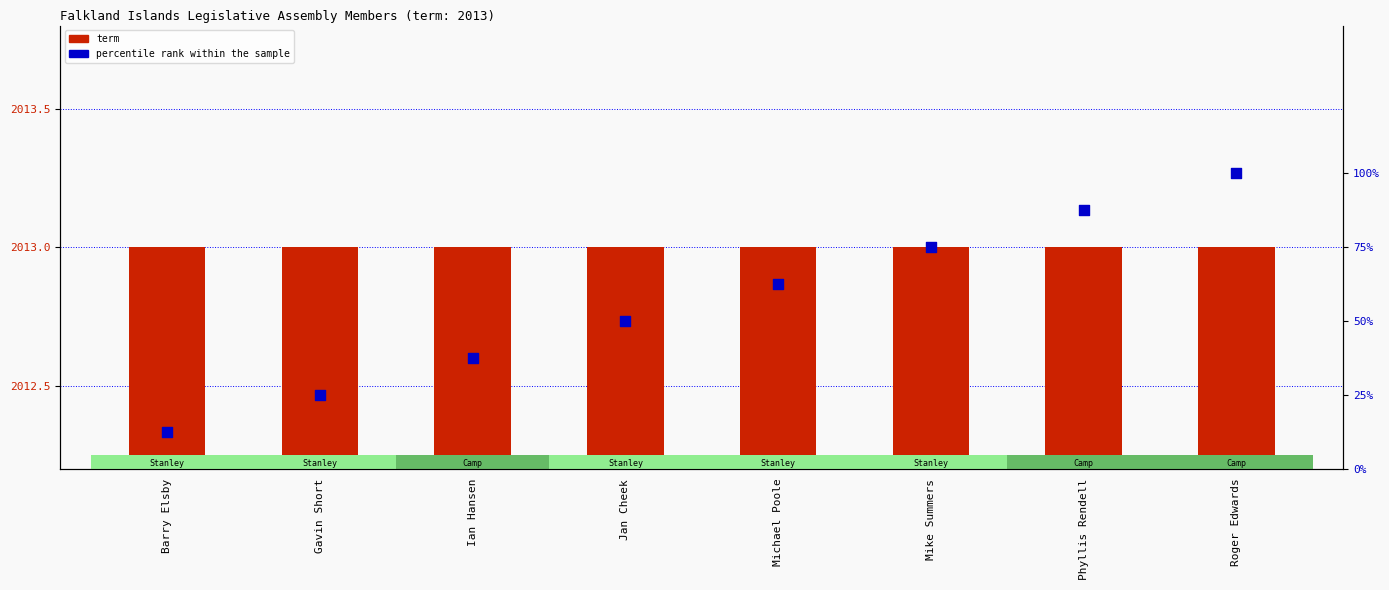

What are all the series names shown in the legend?

term, percentile rank within the sample